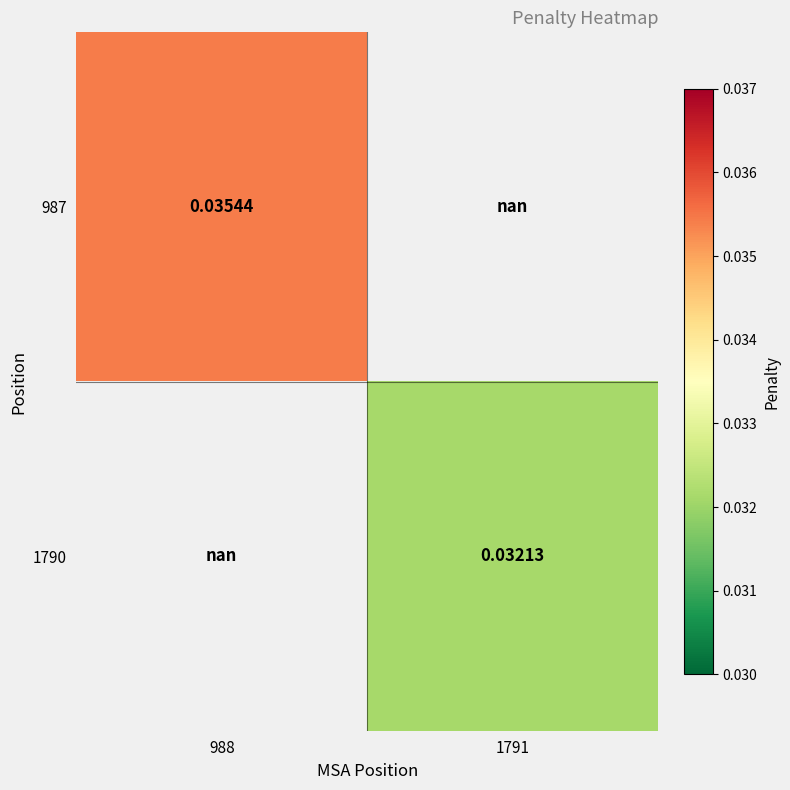

At how many categories does at least one series exceed 0?

2